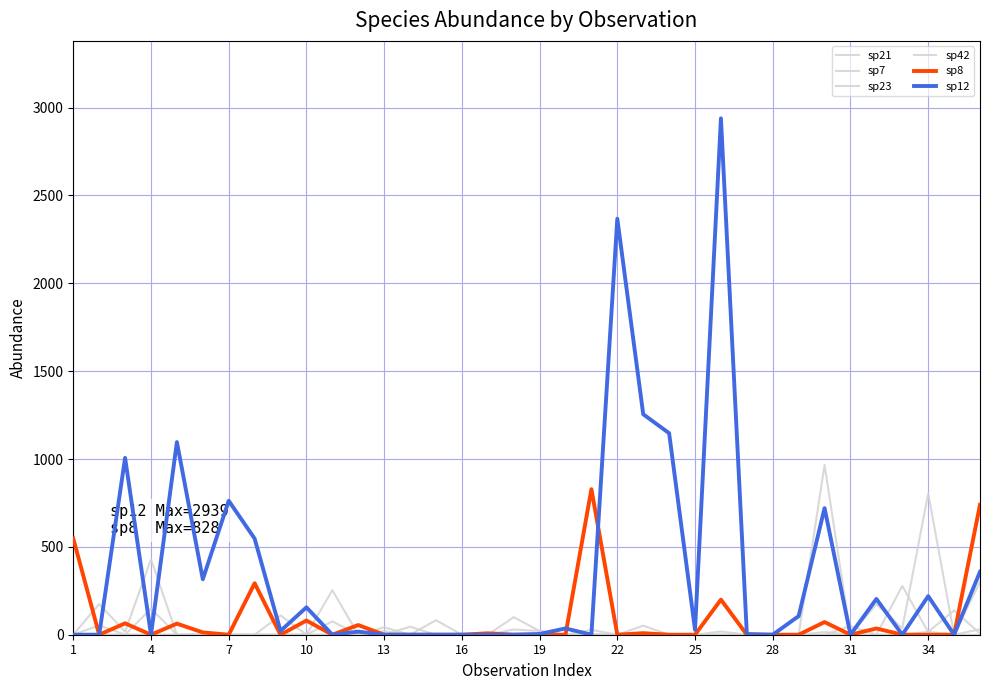

Reading left to right, transcribe all the data shown in this chart.

sp21: 0.0	174.7	17.2	429.0	0.0	2.6	0.0	0.0	110.0	0.0	253.7	0.0	42.2	0.0	82.6	0.0	0.0	99.9	21.2	0.0	0.0	0.0	51.5	0.0	0.0	0.0	0.0	0.0	0.0	0.0	0.0	0.0	0.0	16.8	0.0	0.0
sp7: 0.0	0.0	0.0	0.0	0.0	0.0	0.0	0.0	0.0	0.0	0.0	0.0	0.0	0.0	0.0	0.0	0.0	0.0	0.0	0.0	2.7	0.0	0.0	0.0	0.0	0.0	0.0	0.0	0.0	967.2	0.0	173.4	36.3	804.4	0.0	30.6
sp23: 0.0	53.4	0.0	148.5	0.0	0.0	0.0	0.0	0.0	0.0	75.8	0.0	20.2	0.0	0.0	0.0	0.0	29.9	21.0	0.0	27.7	0.0	0.0	0.0	0.0	0.0	0.0	0.0	0.0	0.0	49.7	0.0	277.4	15.8	138.6	6.1
sp42: 0.0	0.0	0.0	0.0	0.0	0.0	0.0	0.0	0.0	0.0	0.0	0.0	0.0	45.6	0.0	0.0	0.0	0.0	0.0	0.0	2.3	0.0	0.0	0.0	0.0	18.4	0.0	0.0	0.0	15.5	0.0	0.0	0.0	0.0	0.0	300.5
sp8: 547.4	0.0	64.8	0.0	63.1	13.1	0.0	292.8	0.0	80.6	0.0	55.0	0.0	0.0	0.0	0.0	8.0	0.0	0.0	0.0	828.4	0.0	8.8	0.0	0.0	199.6	0.0	0.0	0.0	72.0	0.0	35.5	0.0	0.0	0.0	739.7
sp12: 0.0	0.0	1006.4	0.0	1096.2	315.7	762.3	547.1	21.6	155.8	0.0	17.5	0.0	0.0	0.0	0.0	0.0	0.0	4.1	35.9	0.0	2367.3	1254.7	1146.8	27.8	2938.7	3.8	0.0	105.9	720.5	0.0	203.5	0.0	219.5	0.0	358.2